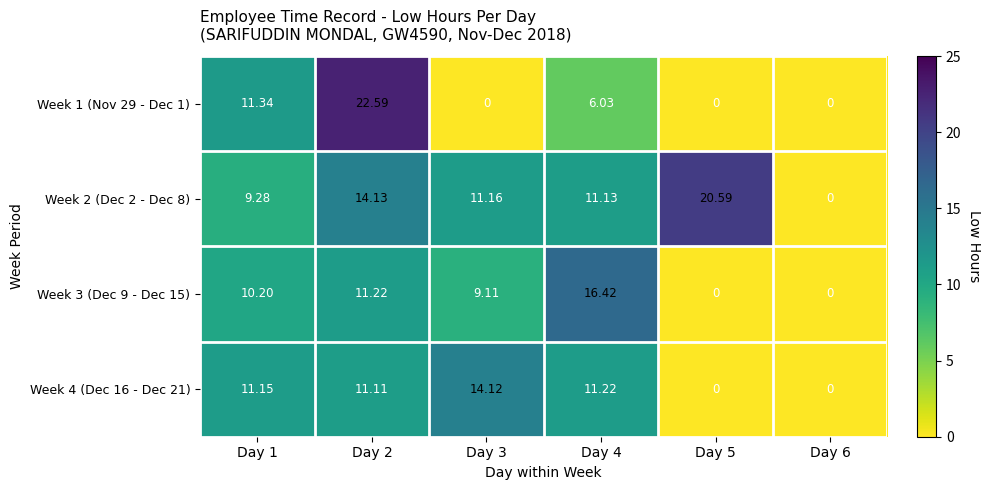

Is the value of Week 3 (Dec 9 - Dec 15) at Day 3 greater than the value of Week 4 (Dec 16 - Dec 21) at Day 3?

No